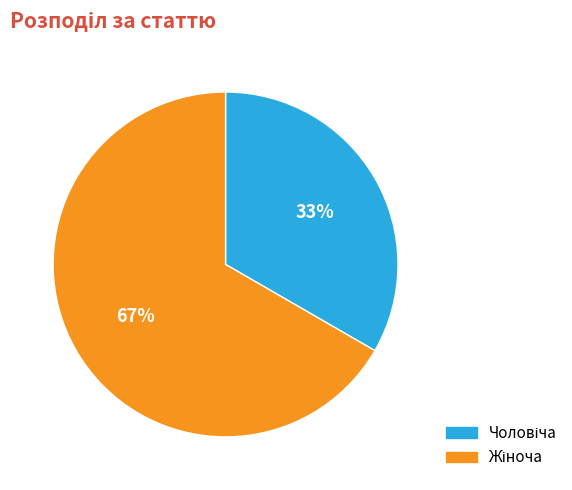

Is there any slice that represents more than half of the pie?

Yes